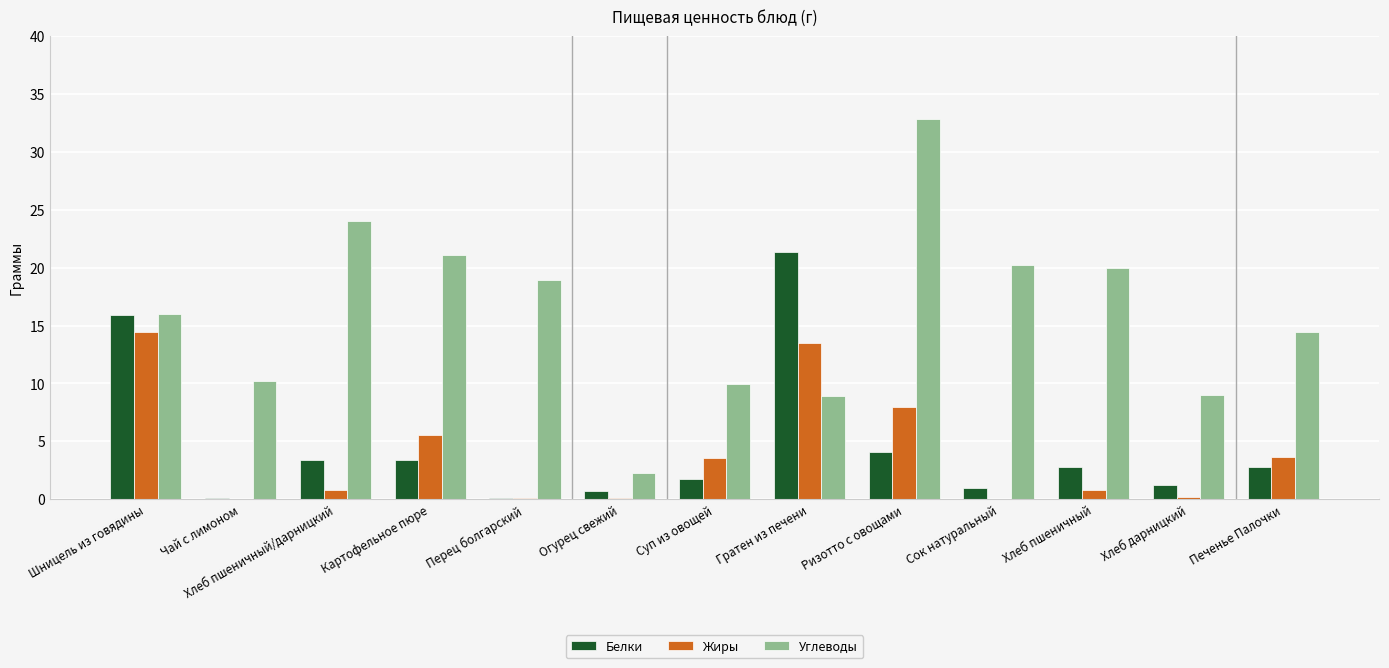

Is the value of Белки at Хлеб дарницкий greater than the value of Жиры at Хлеб пшеничный?

Yes